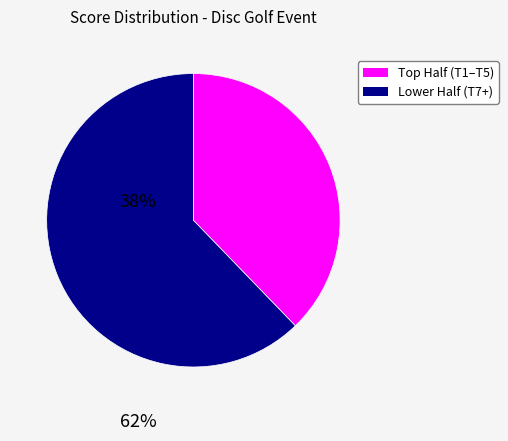

Is there a majority slice in this chart?

Yes